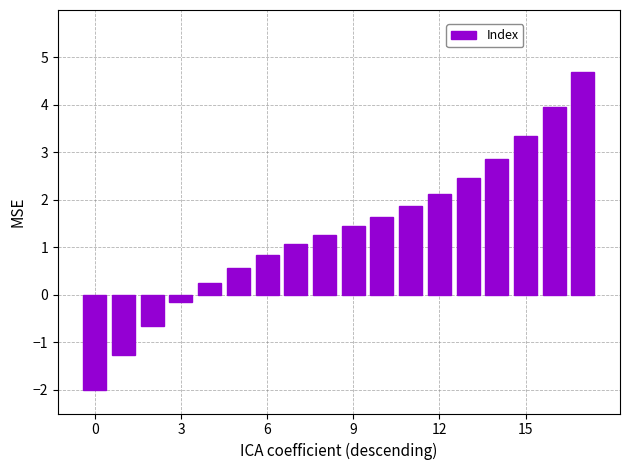

What is the value of the 6th bar from the left?

0.6